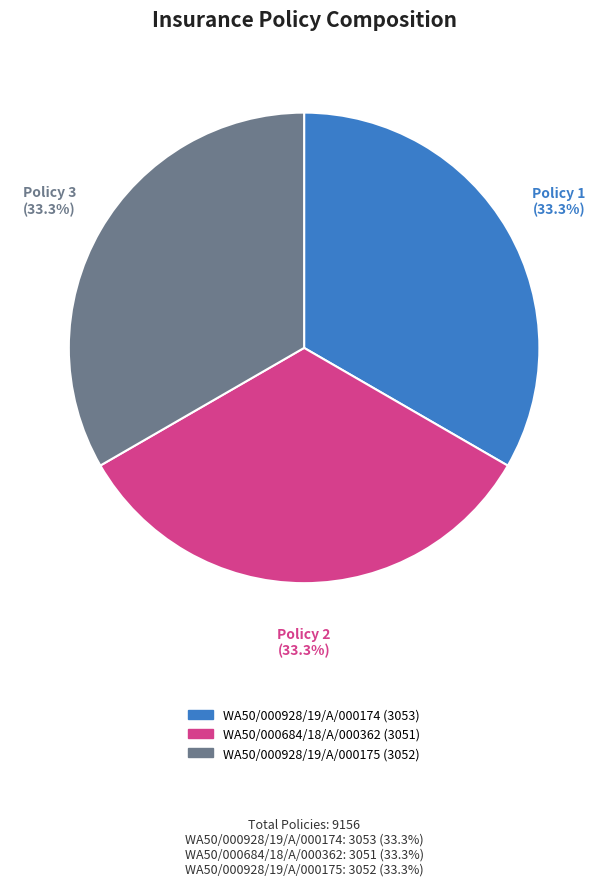

Approximately how many times larger is the value at WA50/000928/19/A/000174 (3053) compared to WA50/000684/18/A/000362 (3051)?

1.0